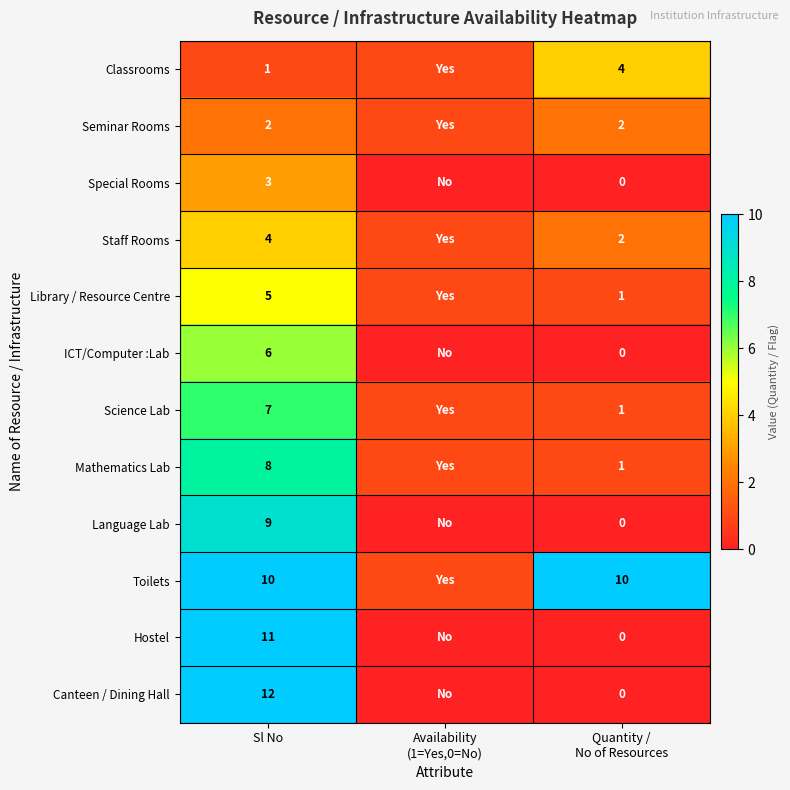

The value of Library / Resource Centre at Sl No is 5. True or false?

True